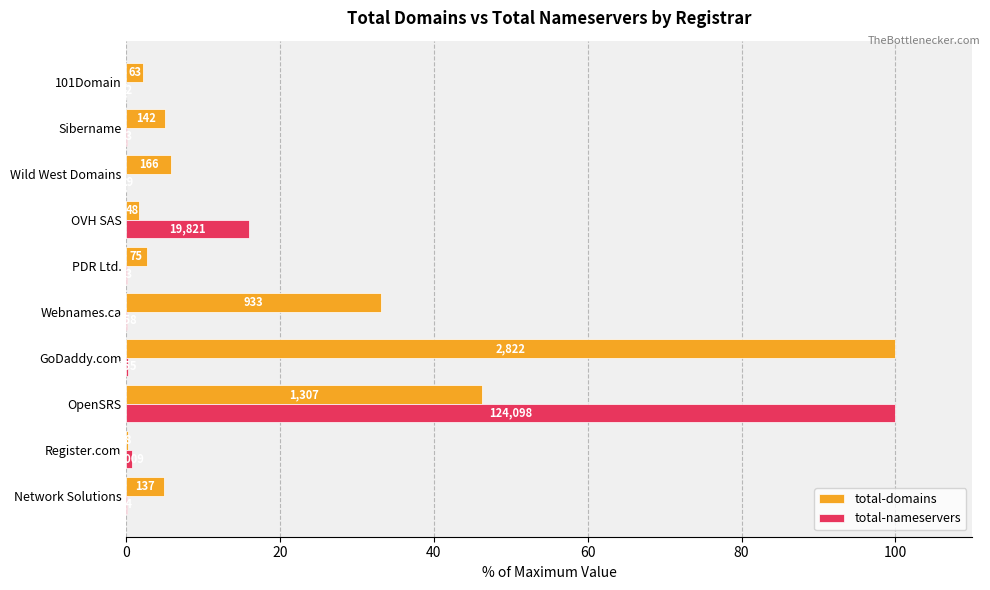

What are all the series names shown in the legend?

total-domains, total-nameservers